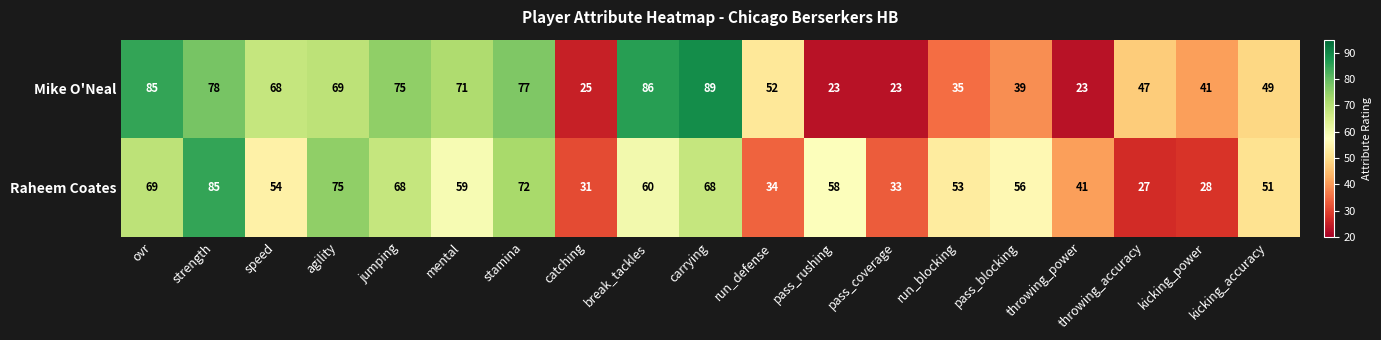

At how many categories does at least one series exceed 88?

1